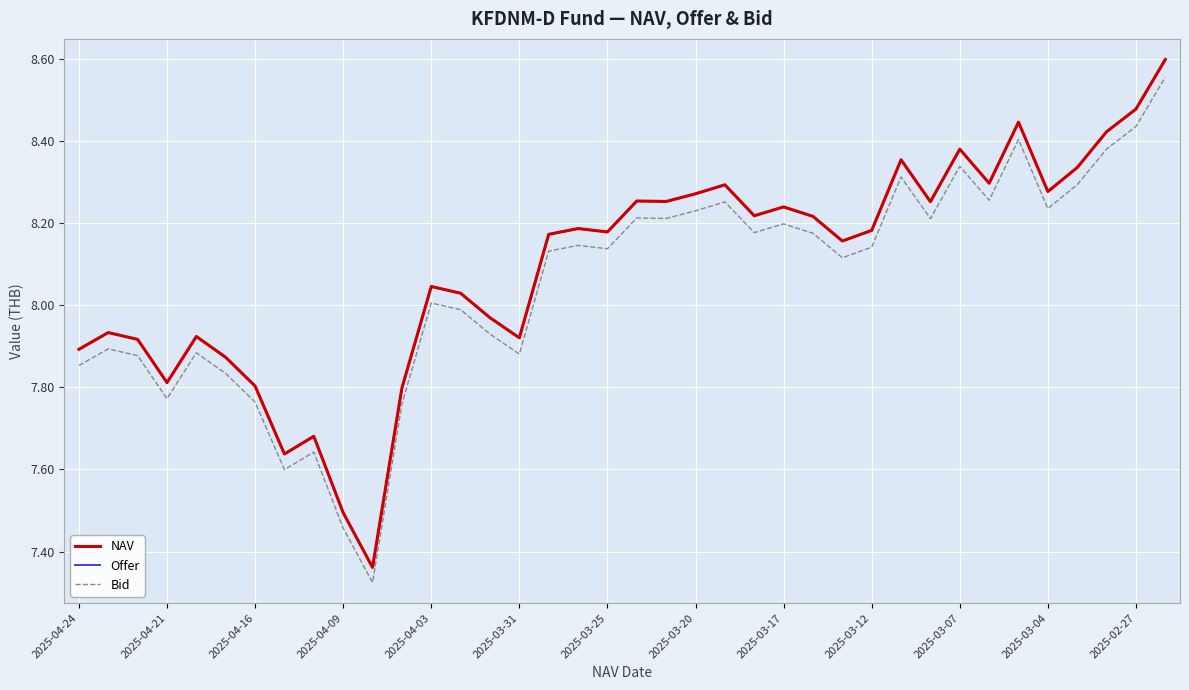

Is it true that Offer equals 13.7 at 28?

False